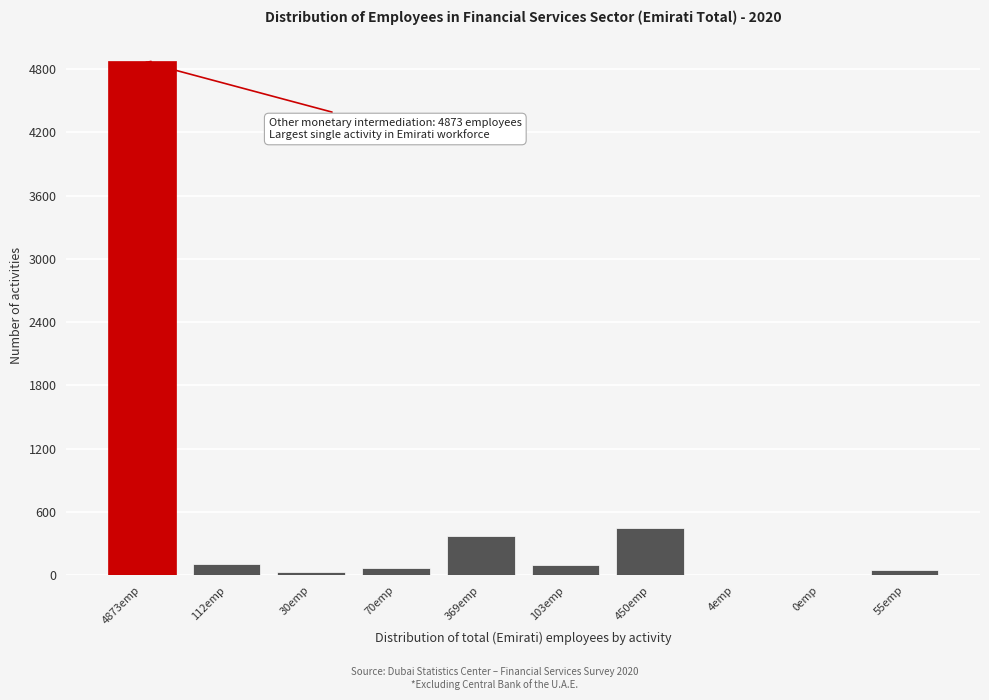

Where is the data nearest to the value 2436?

450emp